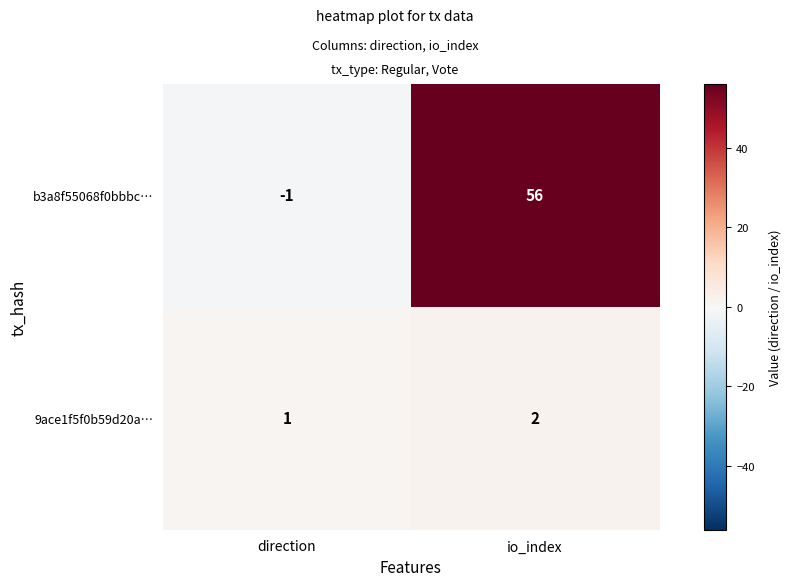

What is the sum of all b3a8f55068f0bbbc… values?

55